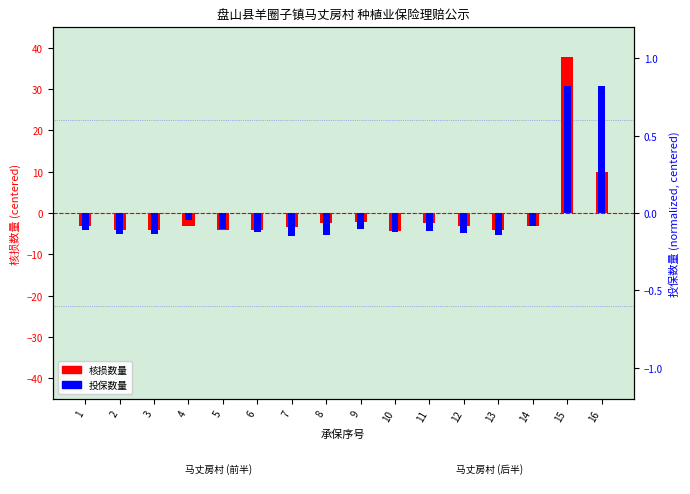

List the series in order of their overall mean, highest first.

投保数量, 核损数量